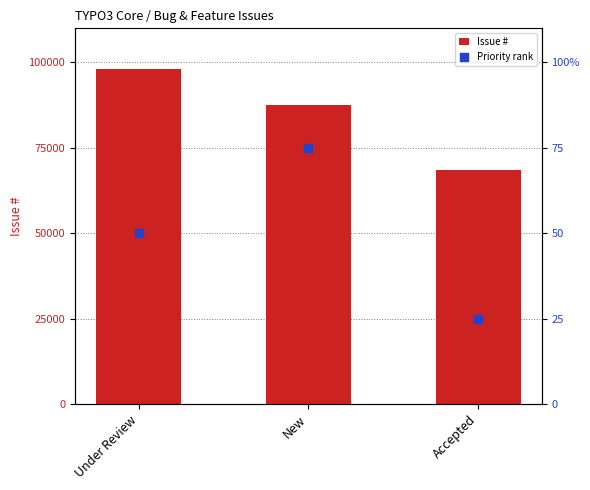

What is the total value across all series at Under Review?

98095